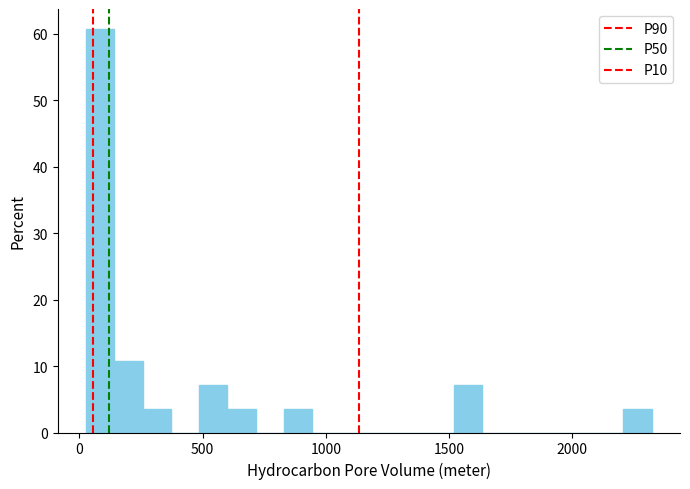

Read against the x-axis, roughly where is the centre of the tallest bar?

100